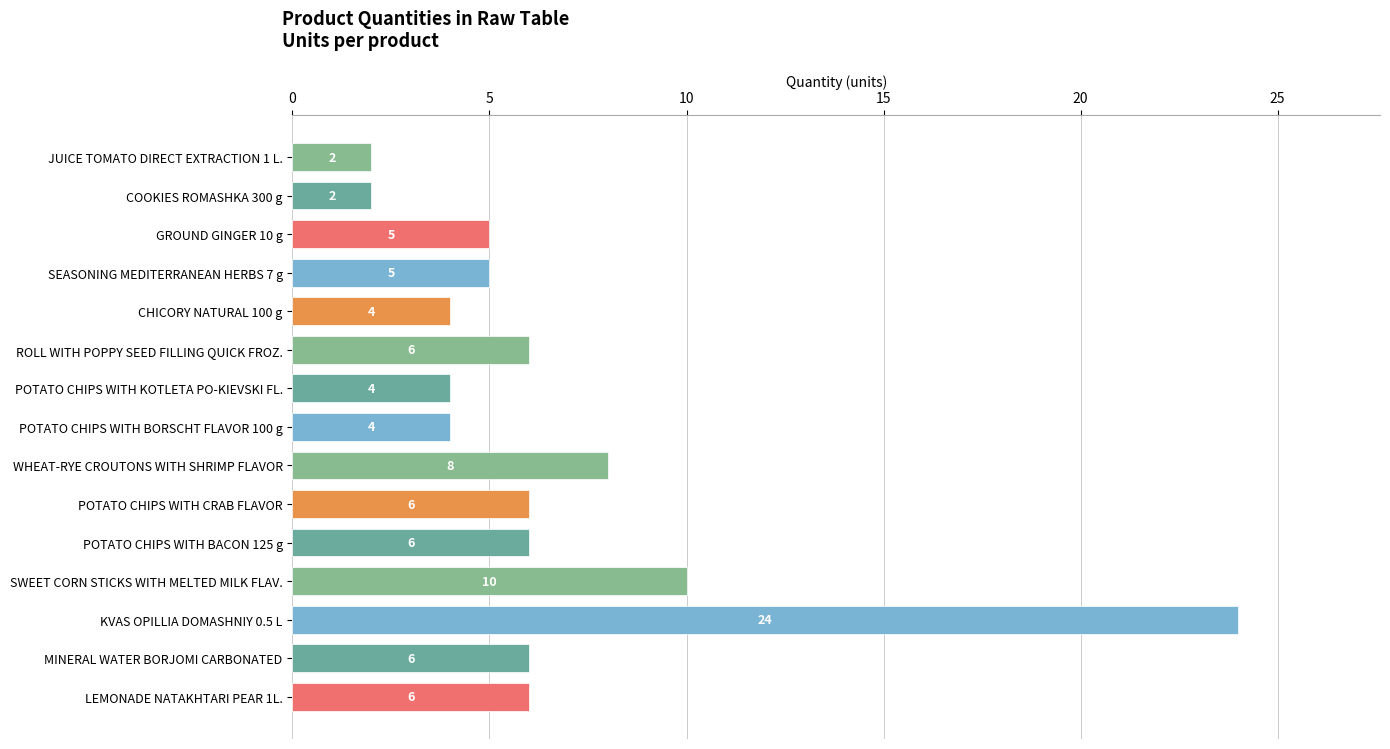

How many distinct data groups are displayed?

1